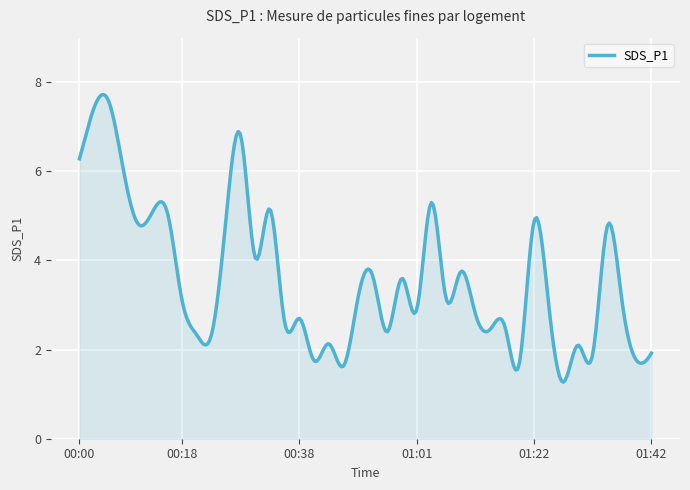

What is the greatest value displayed?

7.7